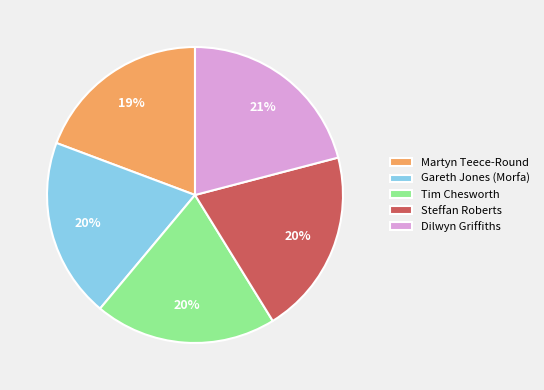

Count the number of slices in the pie.

5